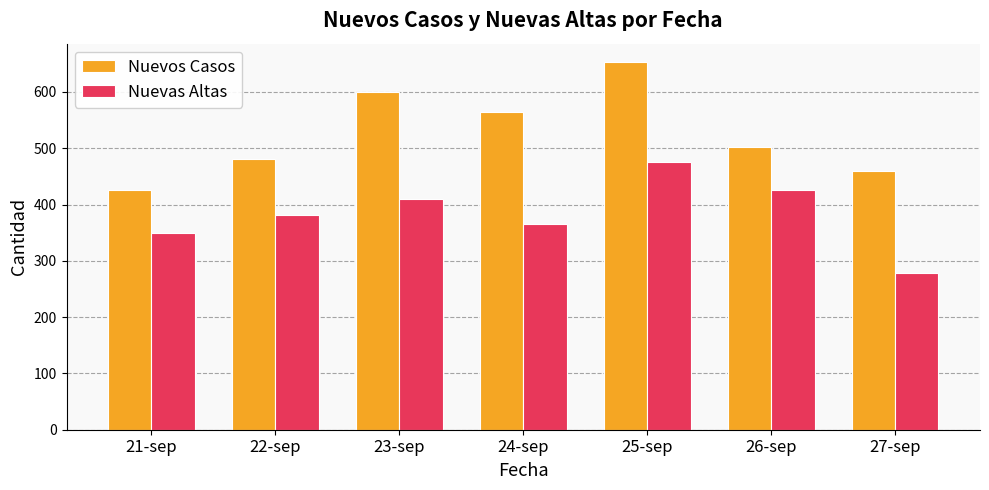

What is the spread (max minus min) of values at 25-sep?

178